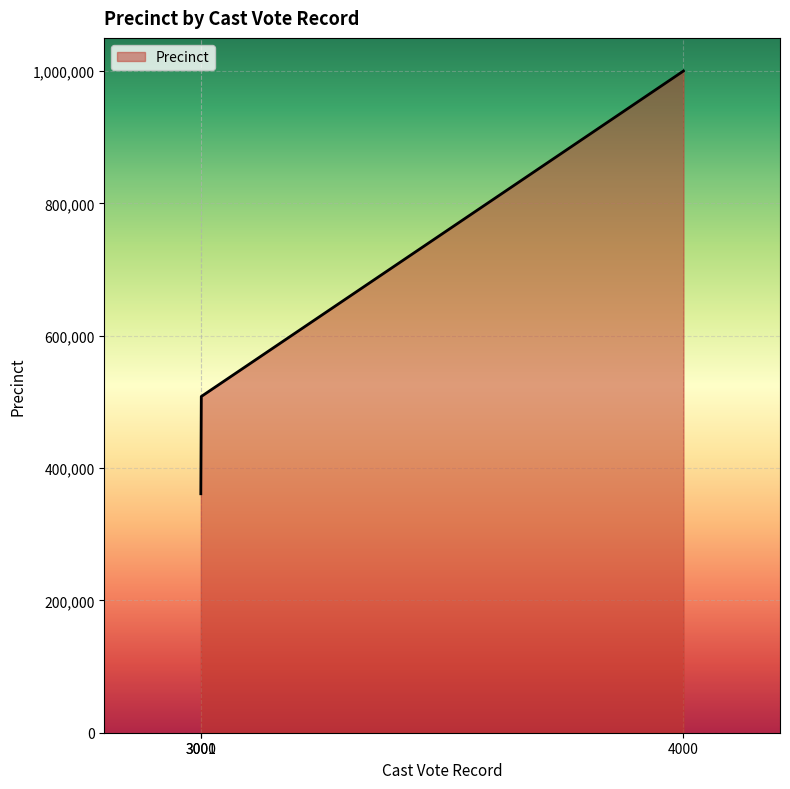

Reading left to right, transcribe all the data shown in this chart.

3000=361111	3001=508111	4000=999999